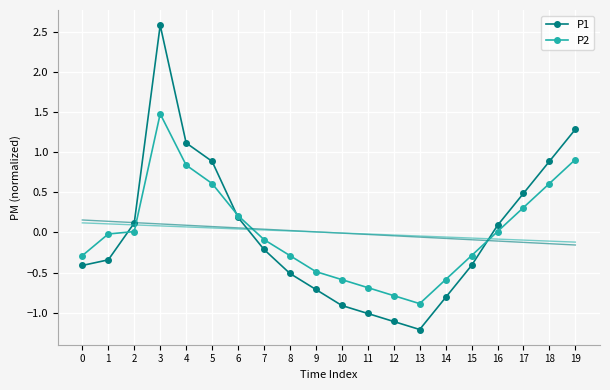

At which label does P2 first exceed 0?

2